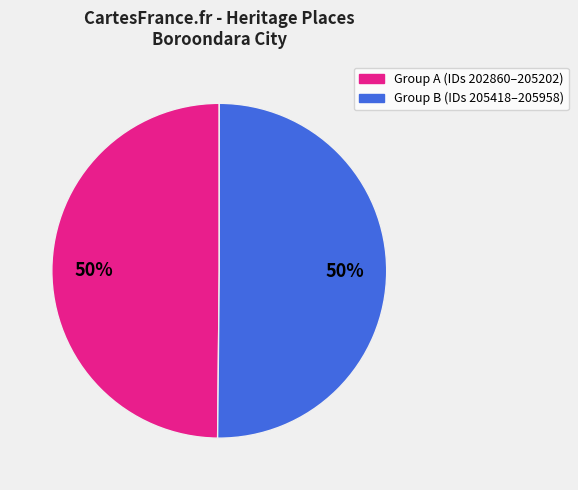

To the nearest percent, what is the average slice percentage?

50%